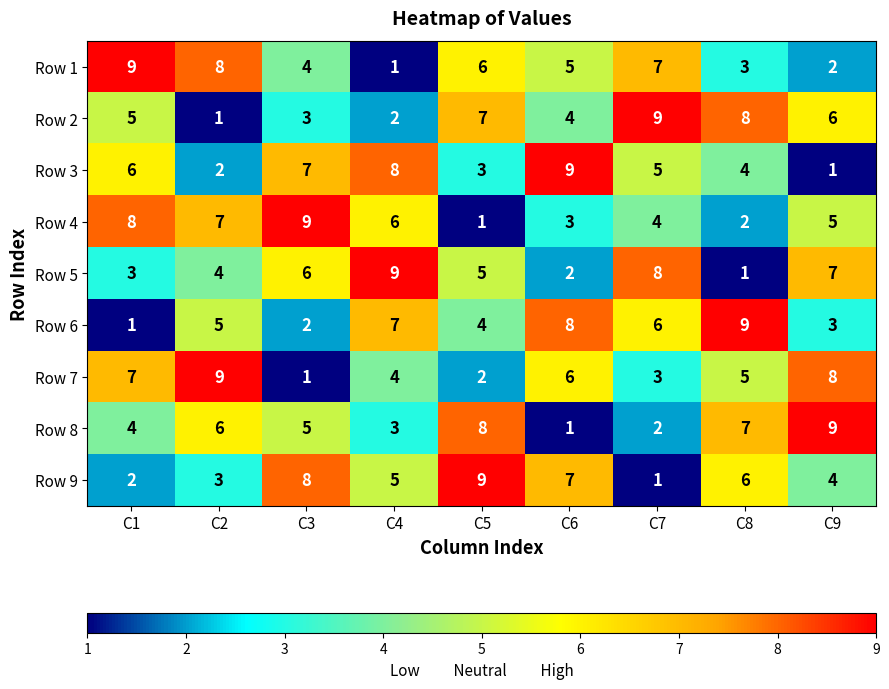

What is the difference between the highest and lowest values at C9?

8